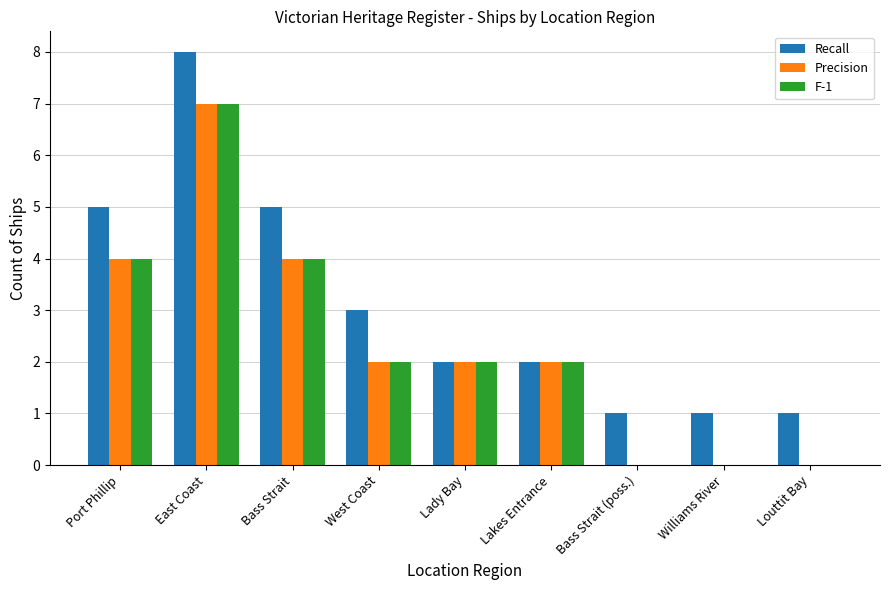

Read the Recall value at Port Phillip.

5